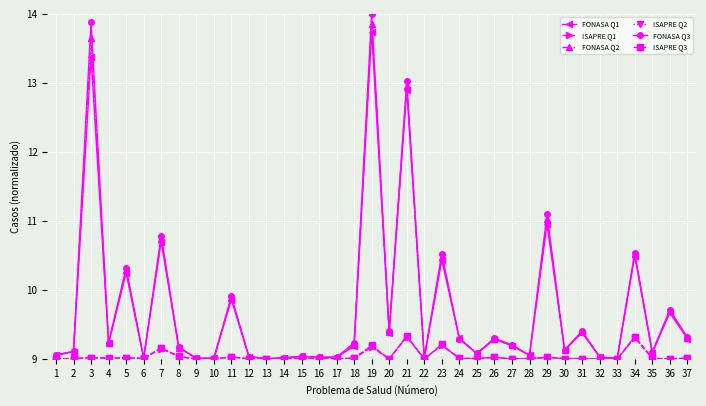

What is the value of the ISAPRE Q2 point at the 6th from the left?

9.0